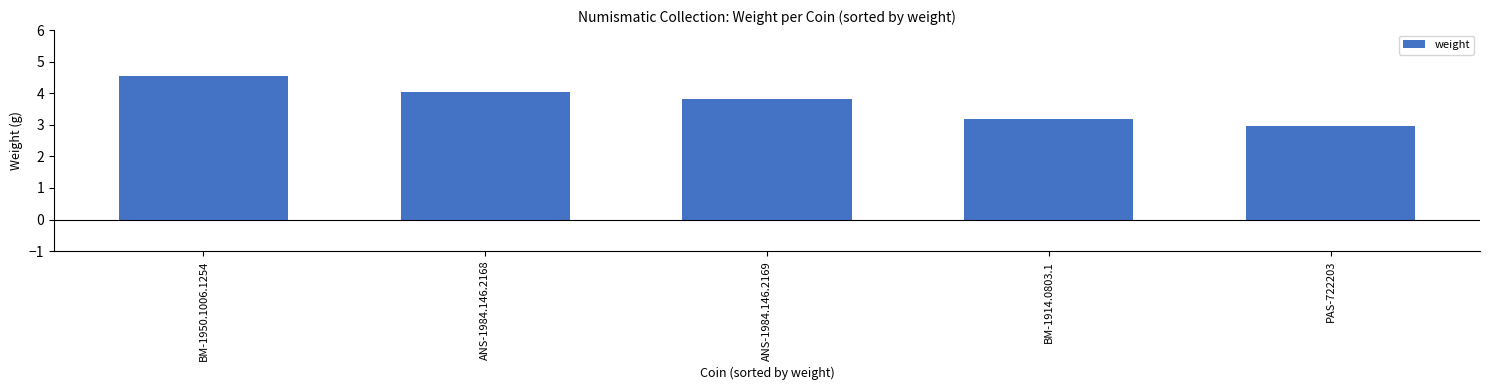

What is the greatest value displayed?

4.5